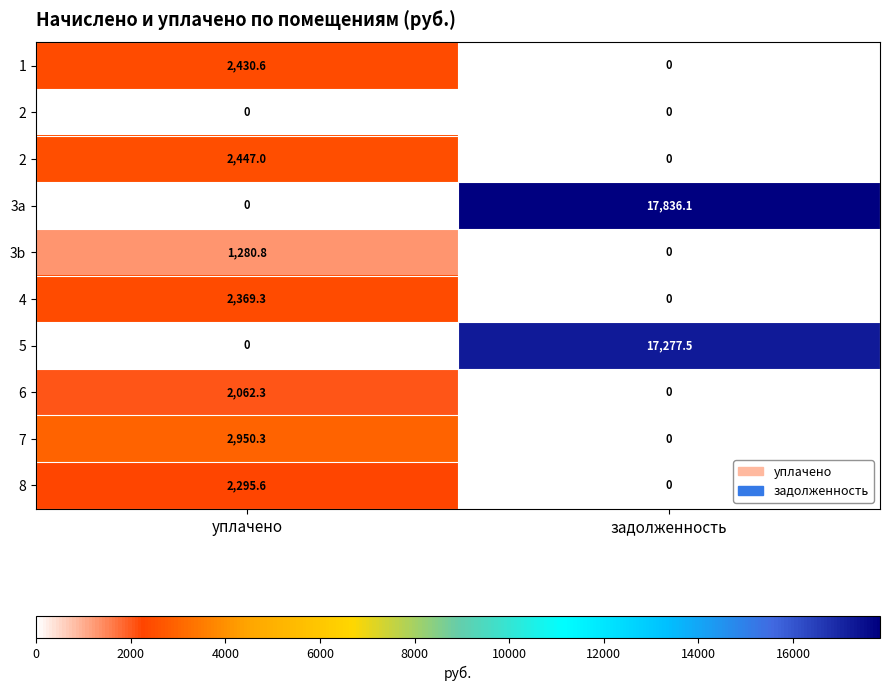

Between уплачено and задолженность, which is larger?

уплачено